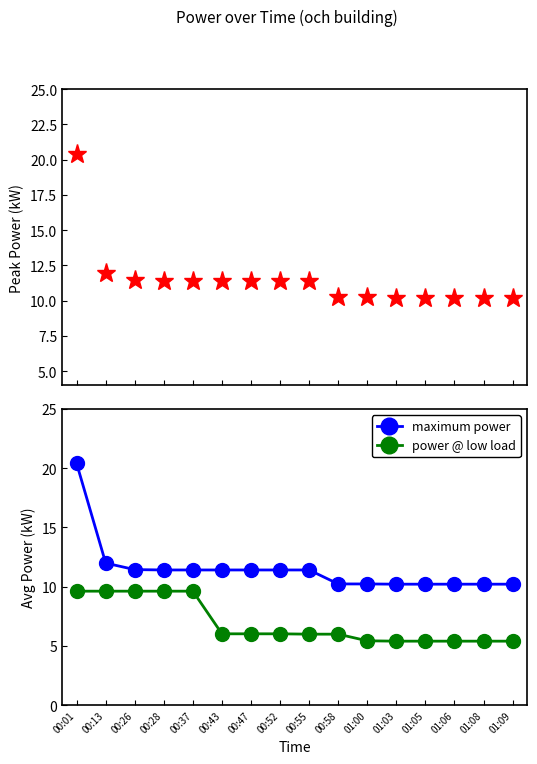

At which category does the chart reach its minimum across all series?

01:03